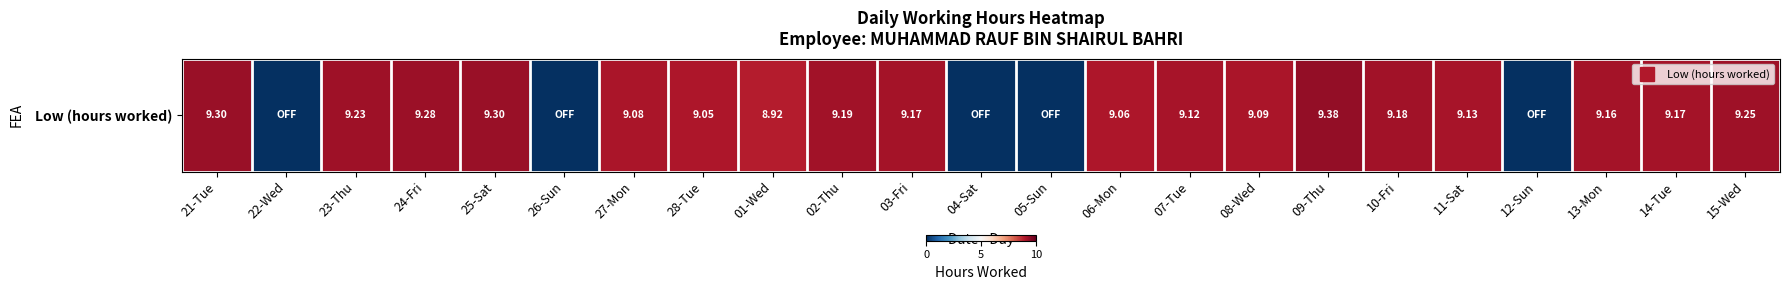

Is it true that the value at 28-Tue is 9.1?

True